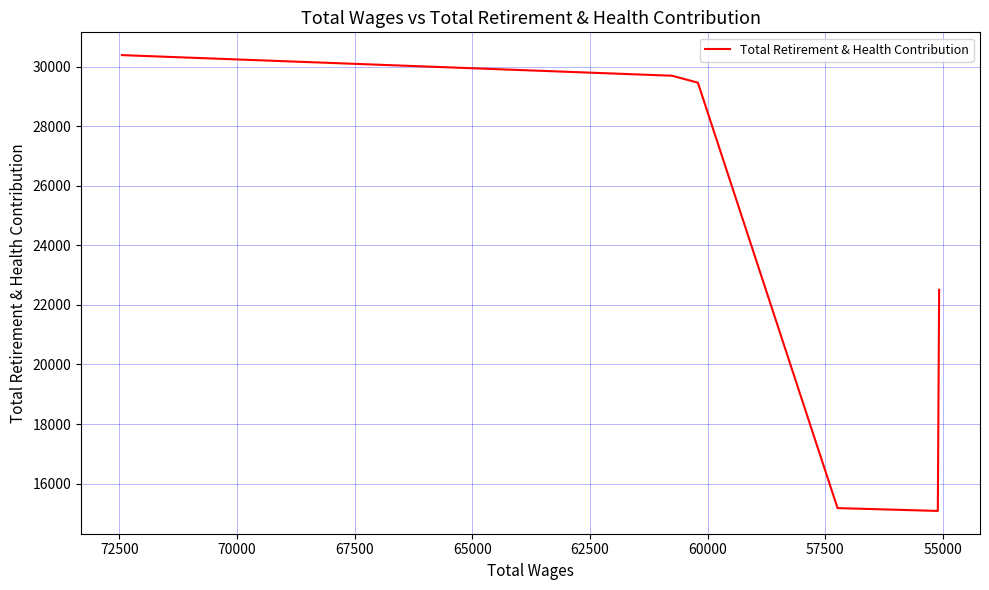

How many values exceed 29466?

2